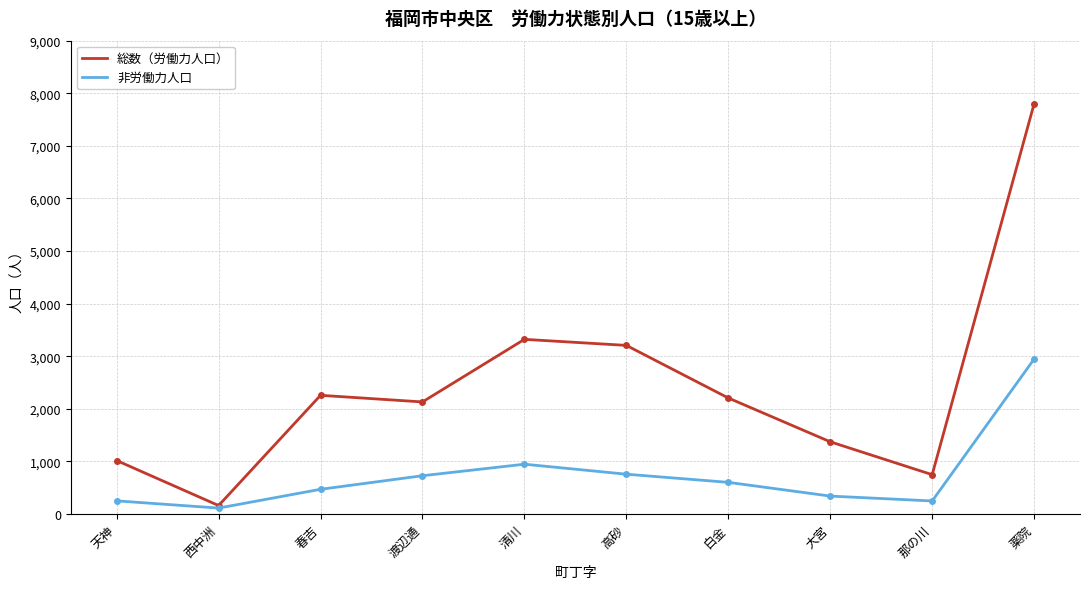

At which category is the sum across all series the highest?

薬院